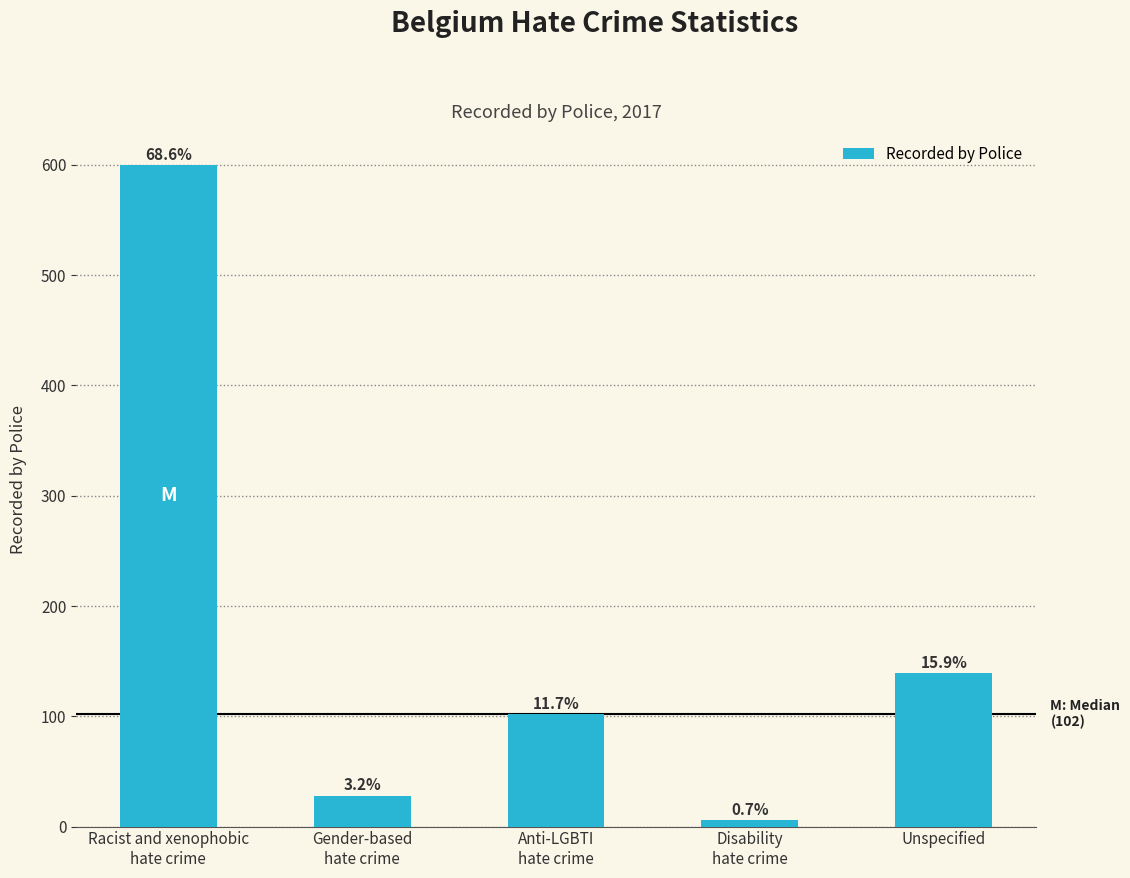

Reading right to left, what are all the values shown in this chart?

139	6	102	28	600